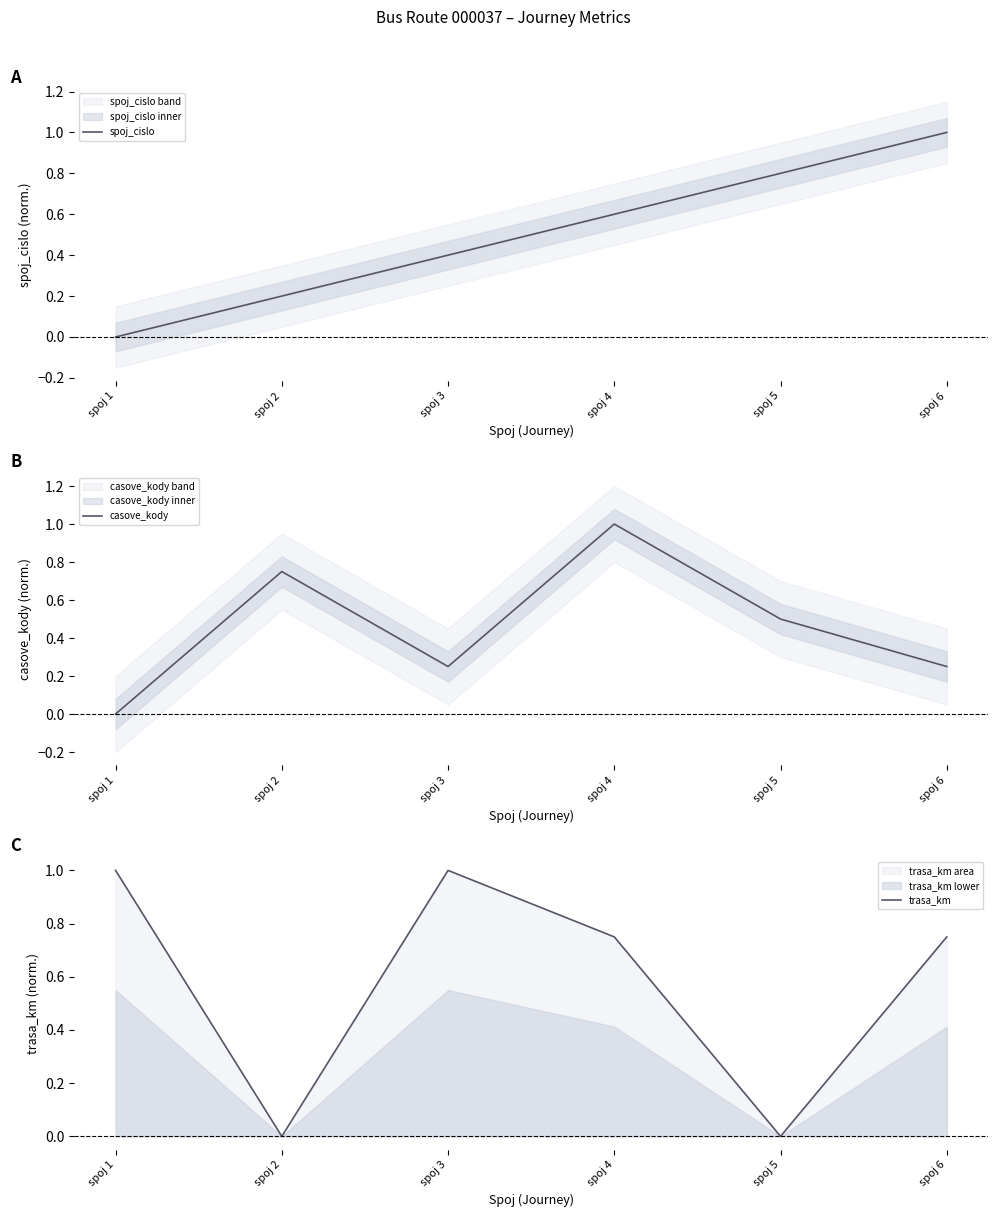

How many times do casove_kody and spoj_cislo cross each other?

3